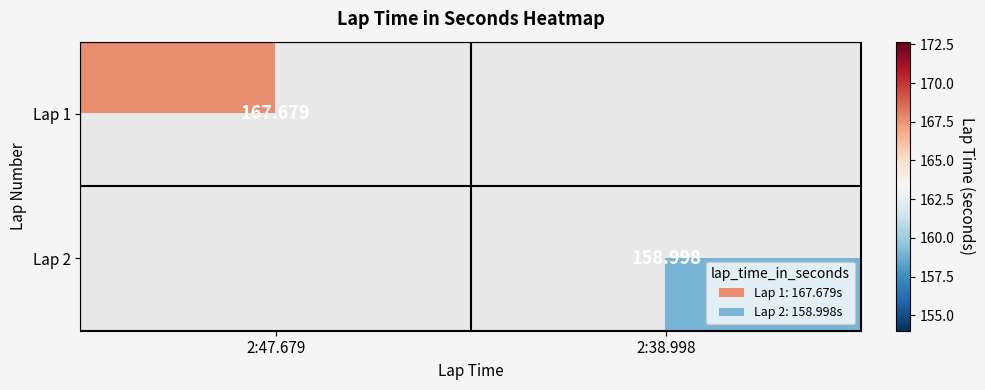

How many categories are shown in the chart?

2